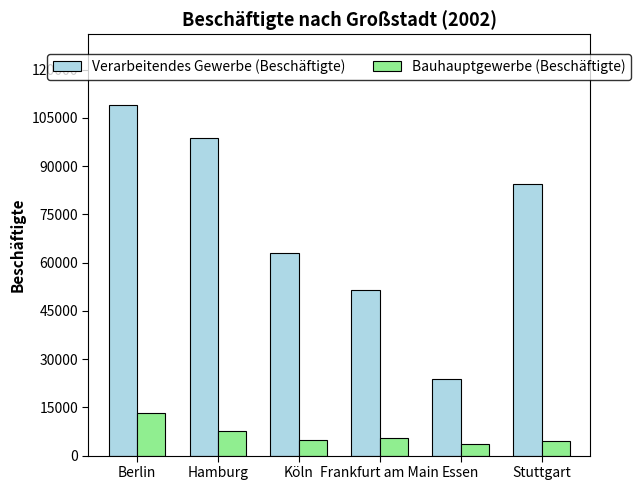

At Essen, list the series in order from largest to smallest.

Verarbeitendes Gewerbe (Beschäftigte), Bauhauptgewerbe (Beschäftigte)